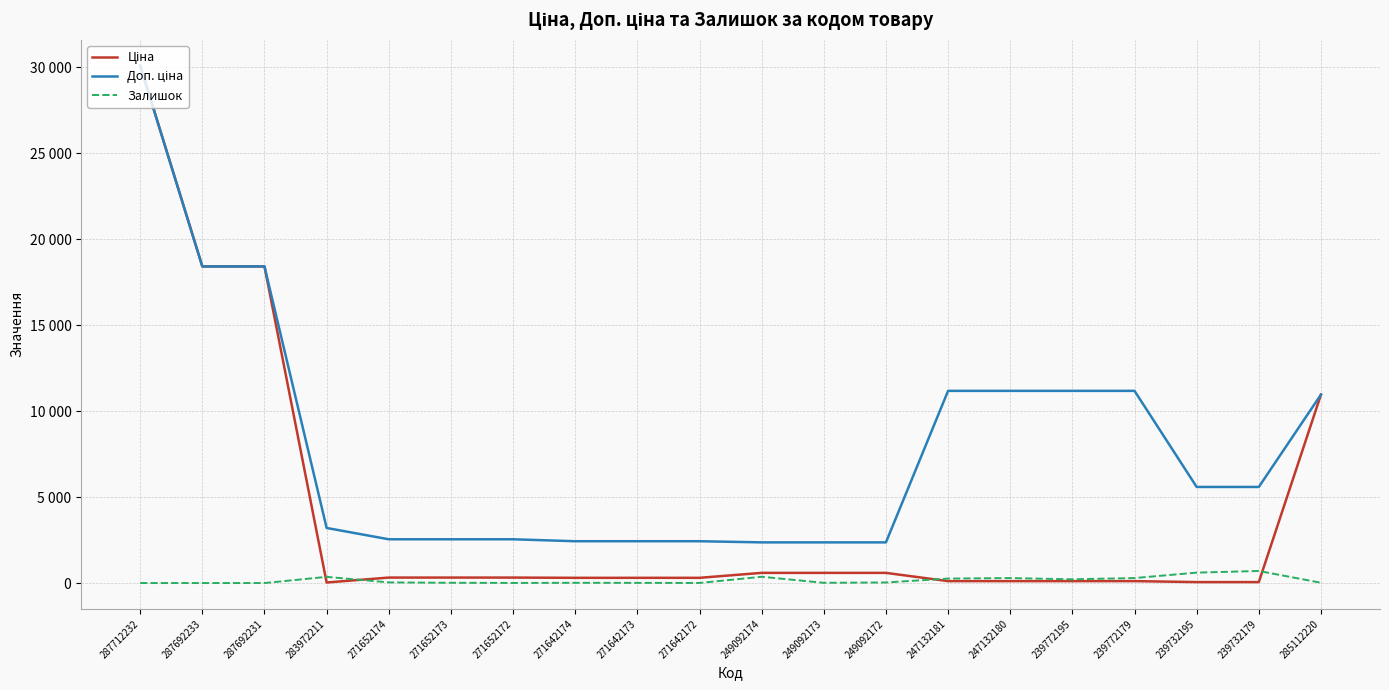

Does the chart display data point markers on the line(s)?

No